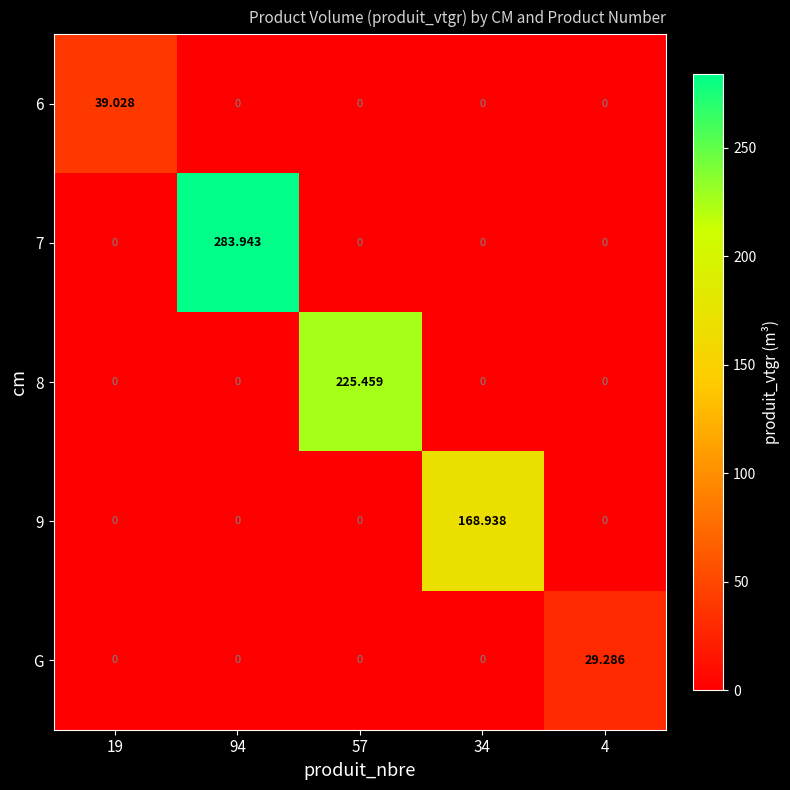

What is the greatest value displayed?

283.9